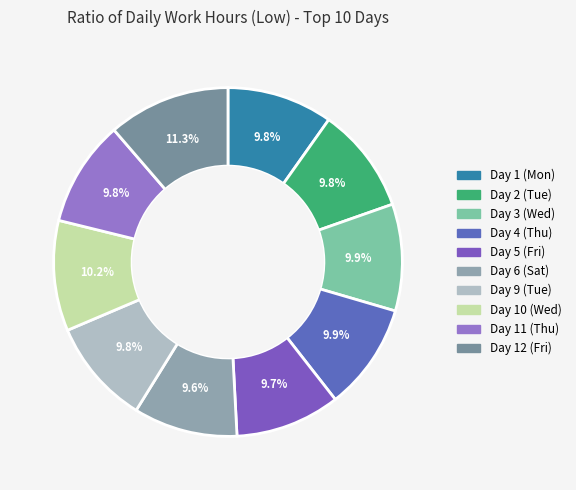

What is the total percentage of Day 9 (Tue) and Day 1 (Mon)?

19.6%